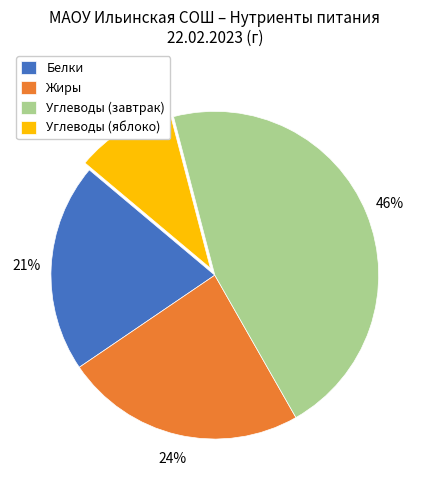

Count the number of slices in the pie.

4